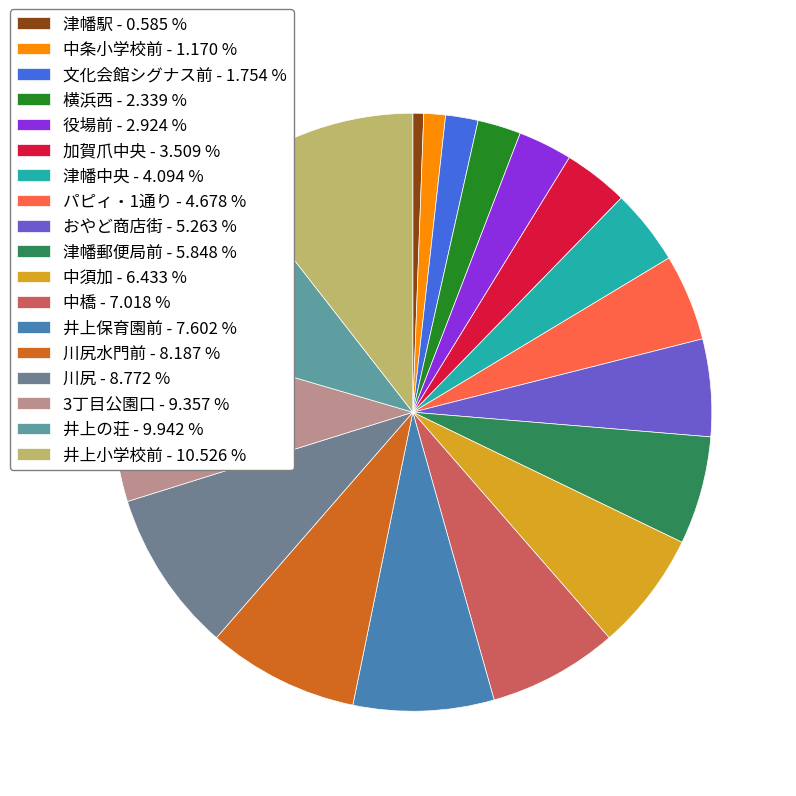

Rank the categories by value from lowest to highest.

津幡駅 - 0.585 %, 中条小学校前 - 1.170 %, 文化会館シグナス前 - 1.754 %, 横浜西 - 2.339 %, 役場前 - 2.924 %, 加賀爪中央 - 3.509 %, 津幡中央 - 4.094 %, パピィ・1通り - 4.678 %, おやど商店街 - 5.263 %, 津幡郵便局前 - 5.848 %, 中須加 - 6.433 %, 中橋 - 7.018 %, 井上保育園前 - 7.602 %, 川尻水門前 - 8.187 %, 川尻 - 8.772 %, 3丁目公園口 - 9.357 %, 井上の荘 - 9.942 %, 井上小学校前 - 10.526 %